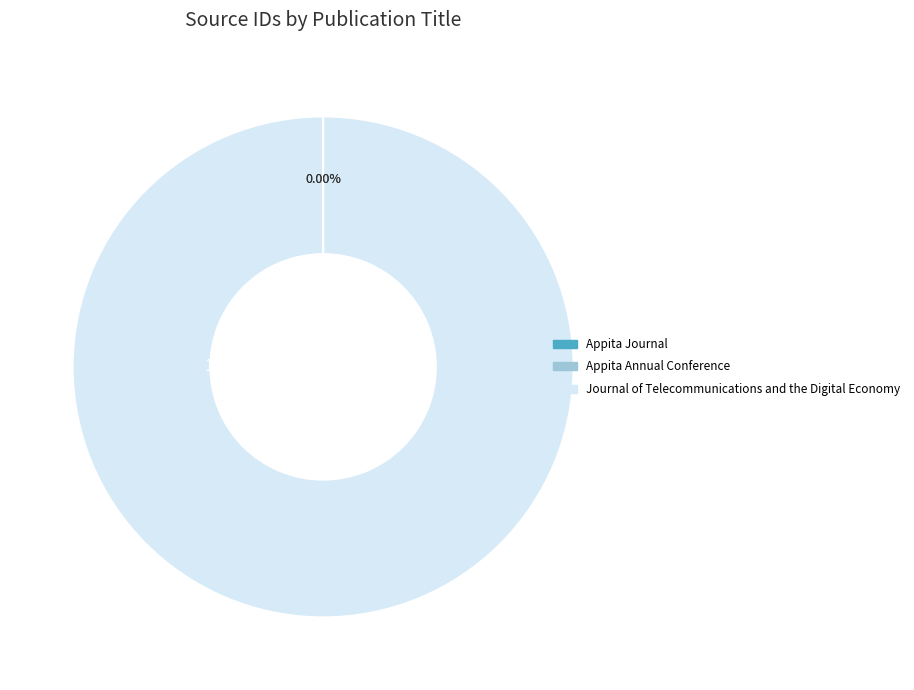

What is the largest slice in the pie chart?

Journal of Telecommunications and the Digital Economy